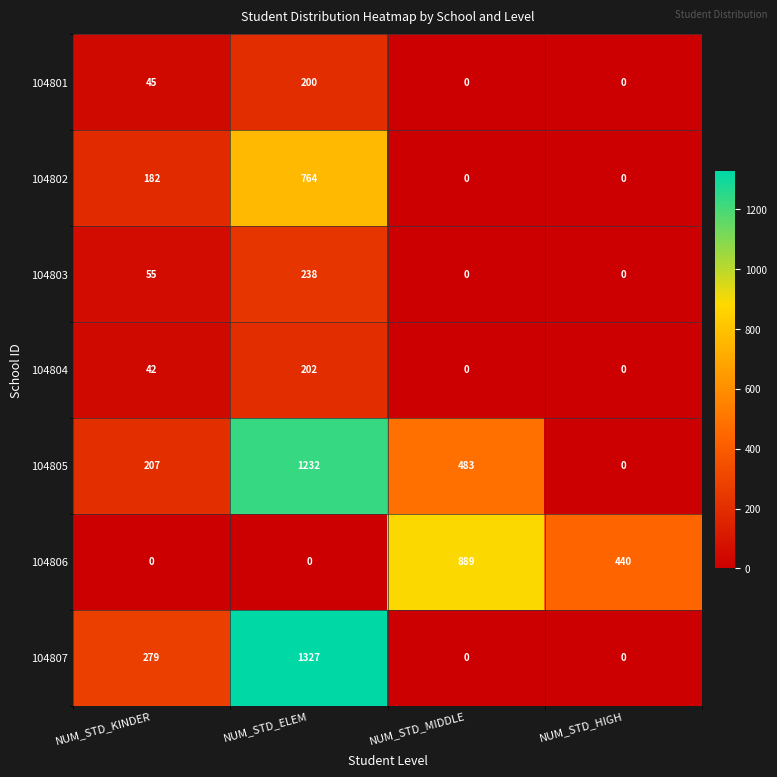

At how many categories does at least one series exceed 876?

2